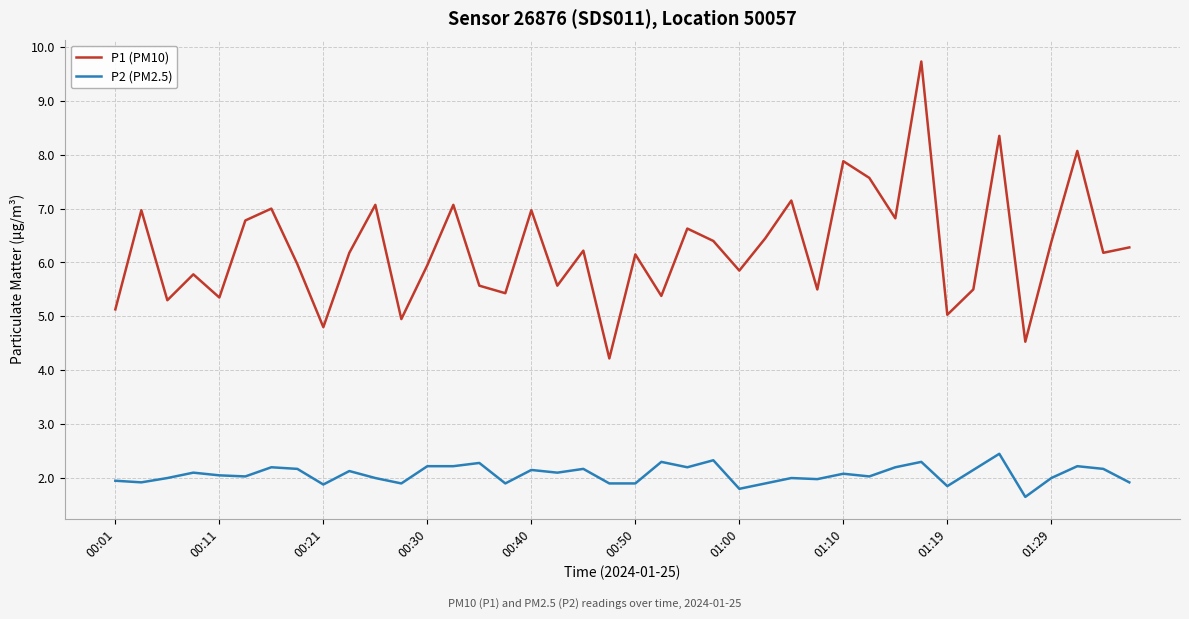

Which series has the largest total across all categories?

P1 (PM10)